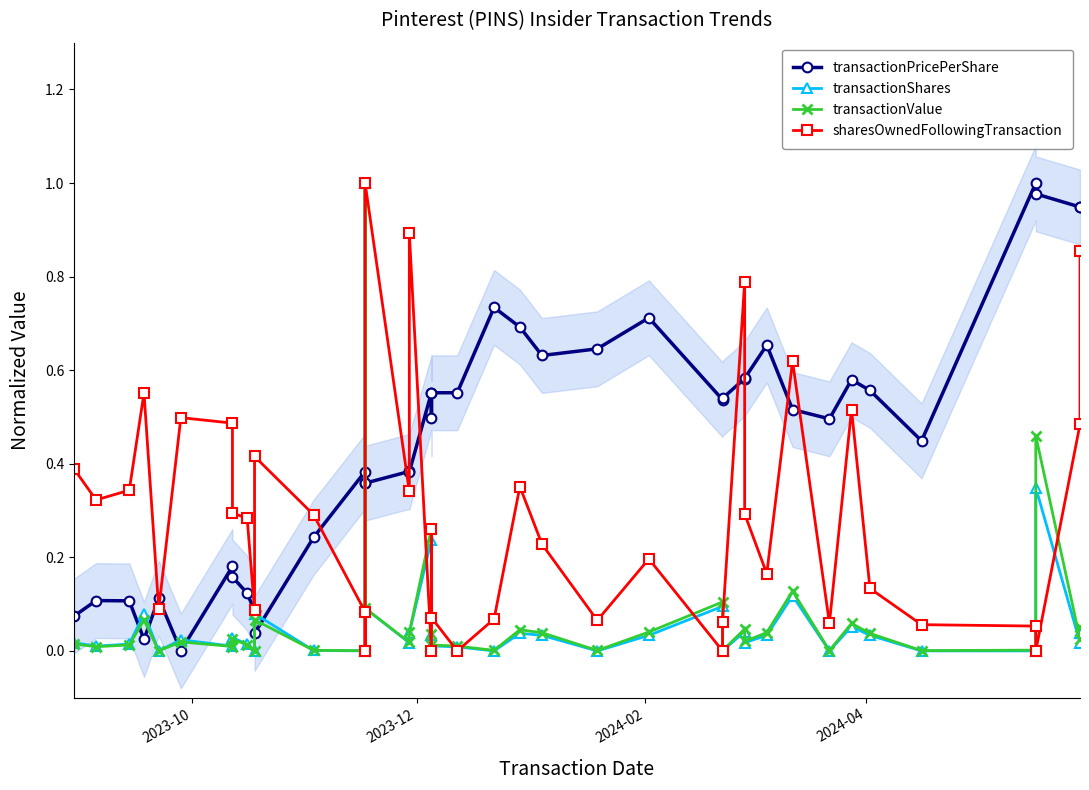

How many interior local valleys does the transactionValue series have?

13